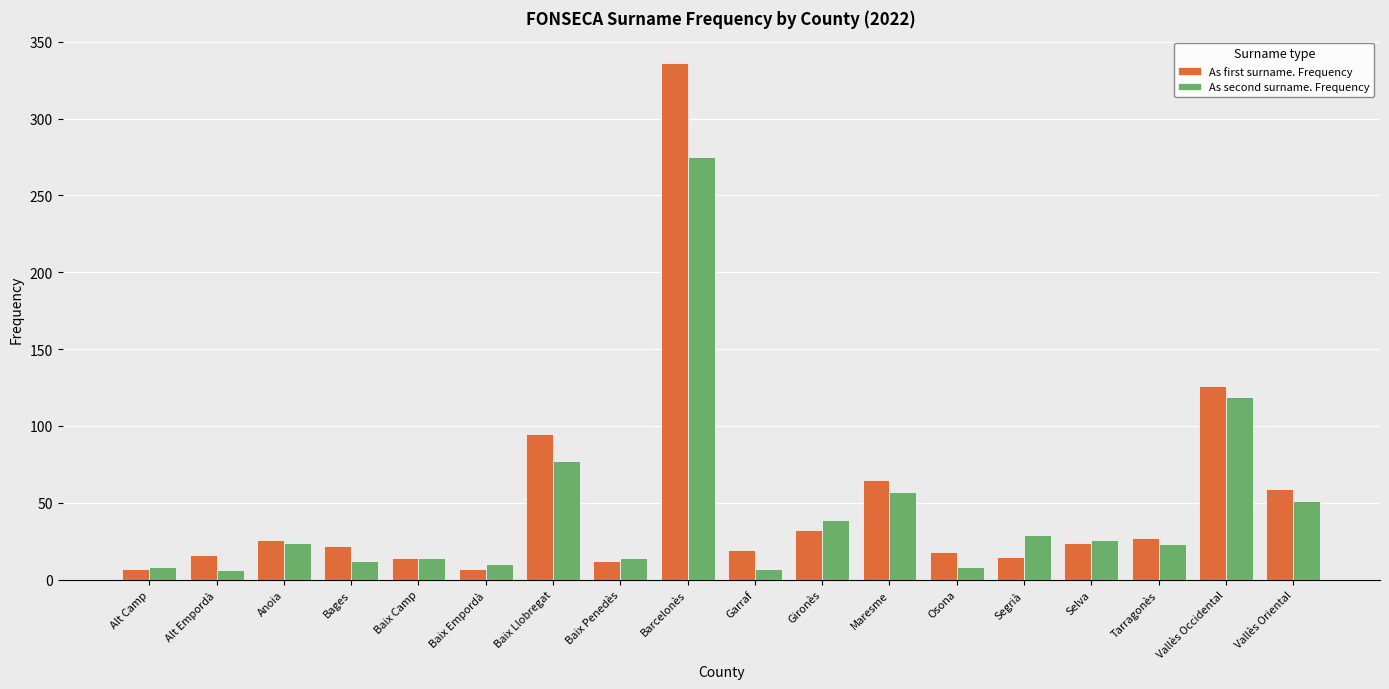

Which series changed the most between Gironès and Maresme?

As first surname. Frequency